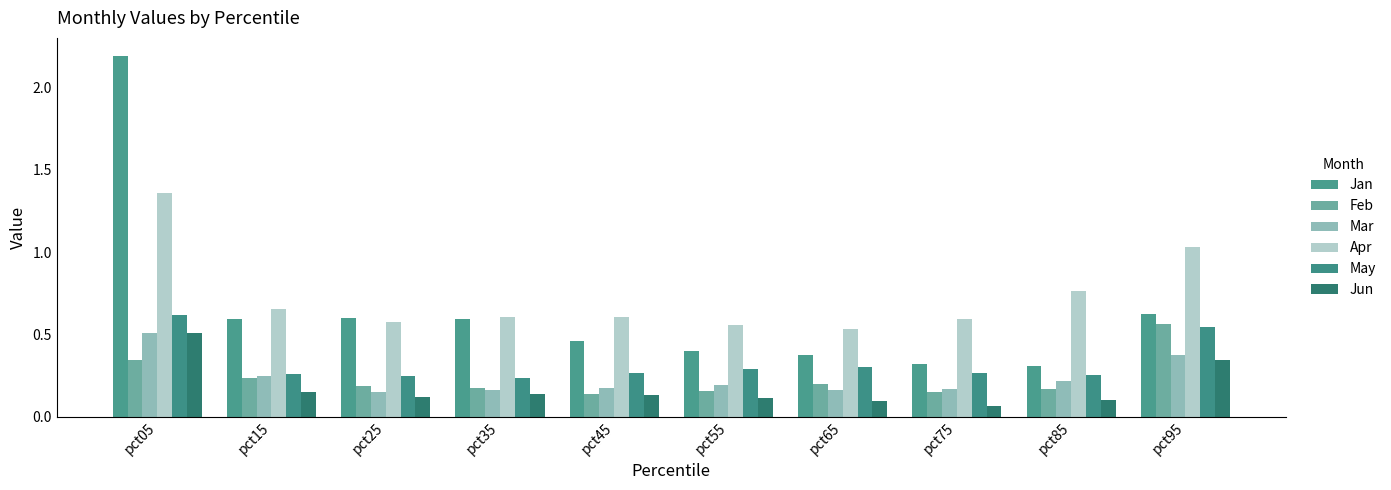

How many series are shown in this chart?

6